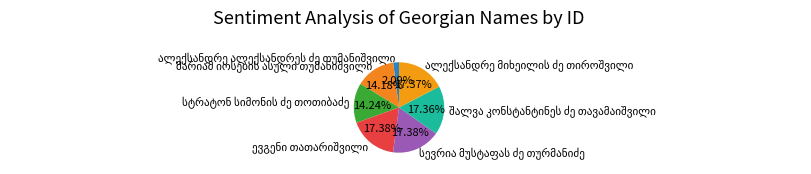

Is there a majority slice in this chart?

No